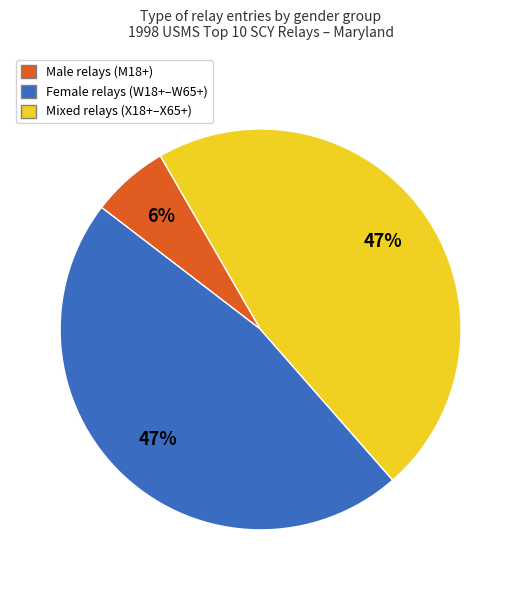

To the nearest percent, what is the difference between the largest and smallest slice percentages?

41%